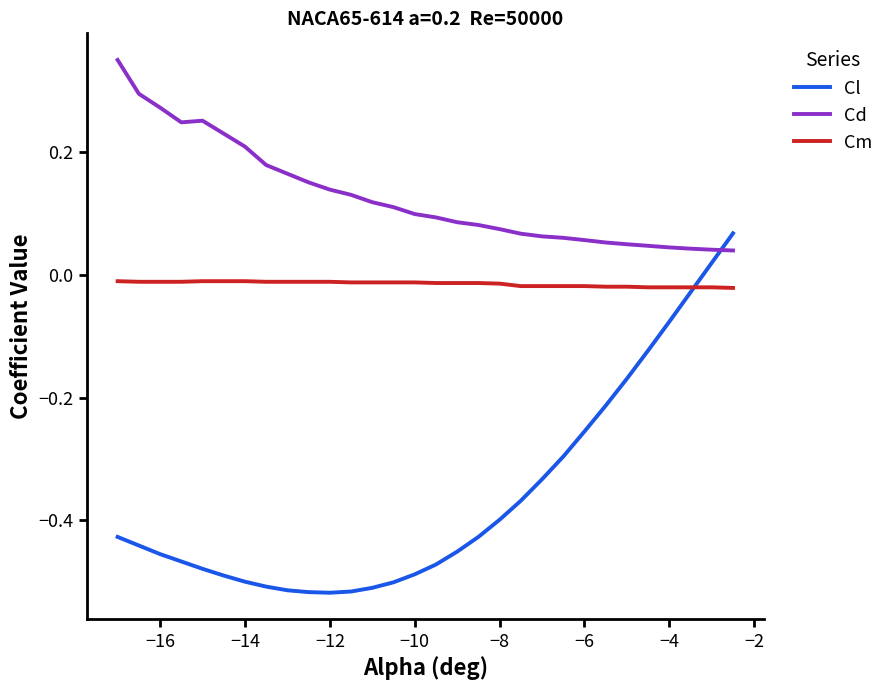

True or false: Cd and Cm intersect in this chart.

False